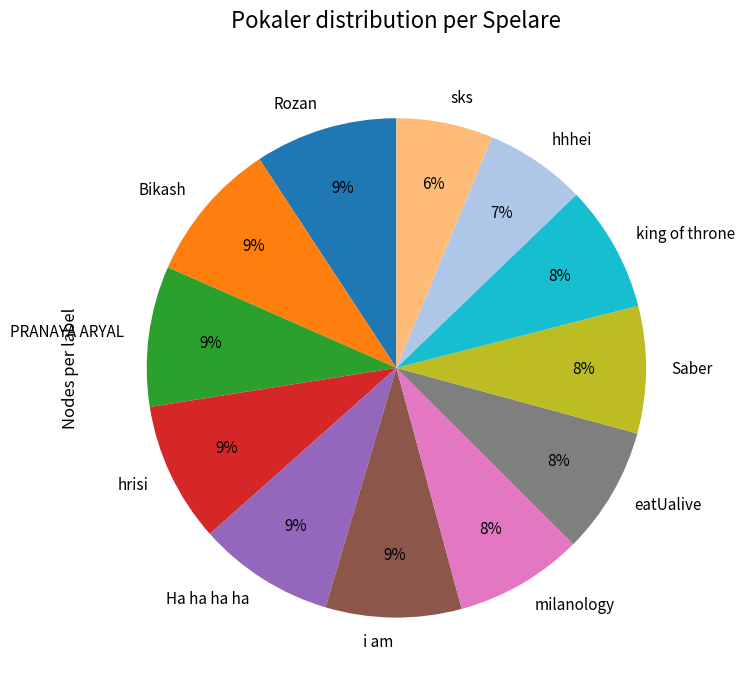

What percentage is the Saber slice, to the nearest percent?

8%